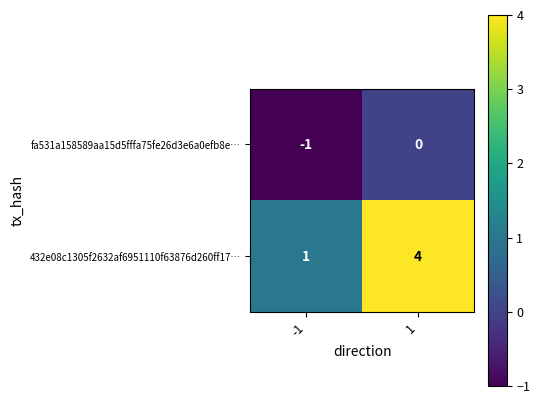

Is it true that 432e08c1305f2632af6951110f63876d260ff17… equals 4 at 1?

True